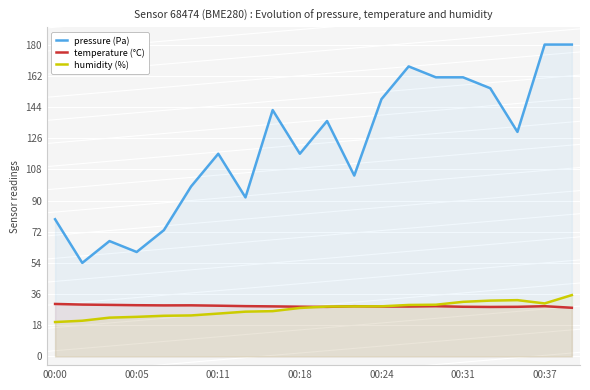

Which series has the largest range (max minus min)?

pressure (Pa)